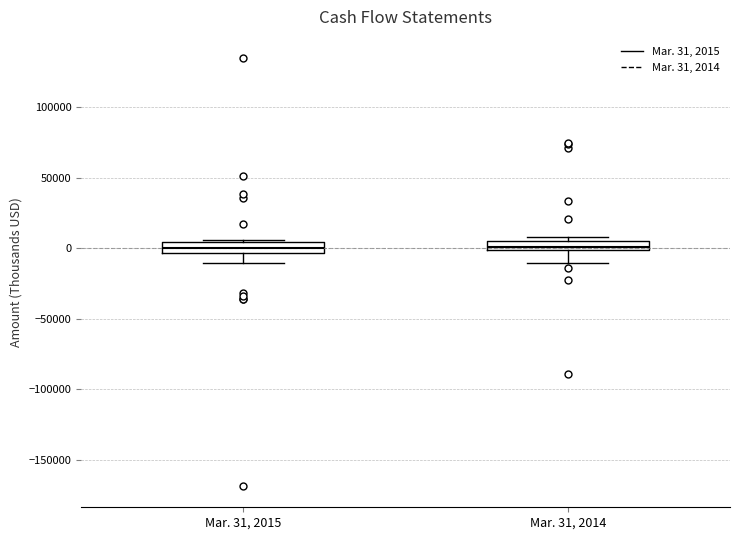

Where is the lower edge of the box for Mar. 31, 2015 on the y-axis? The values are not printed on the chart, so give them approximately, as read against the axis.

-5000